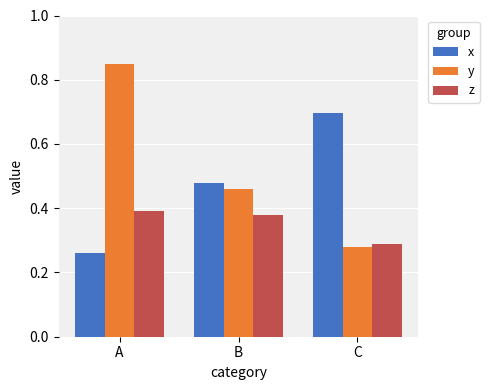

Which series has the largest total across all categories?

y